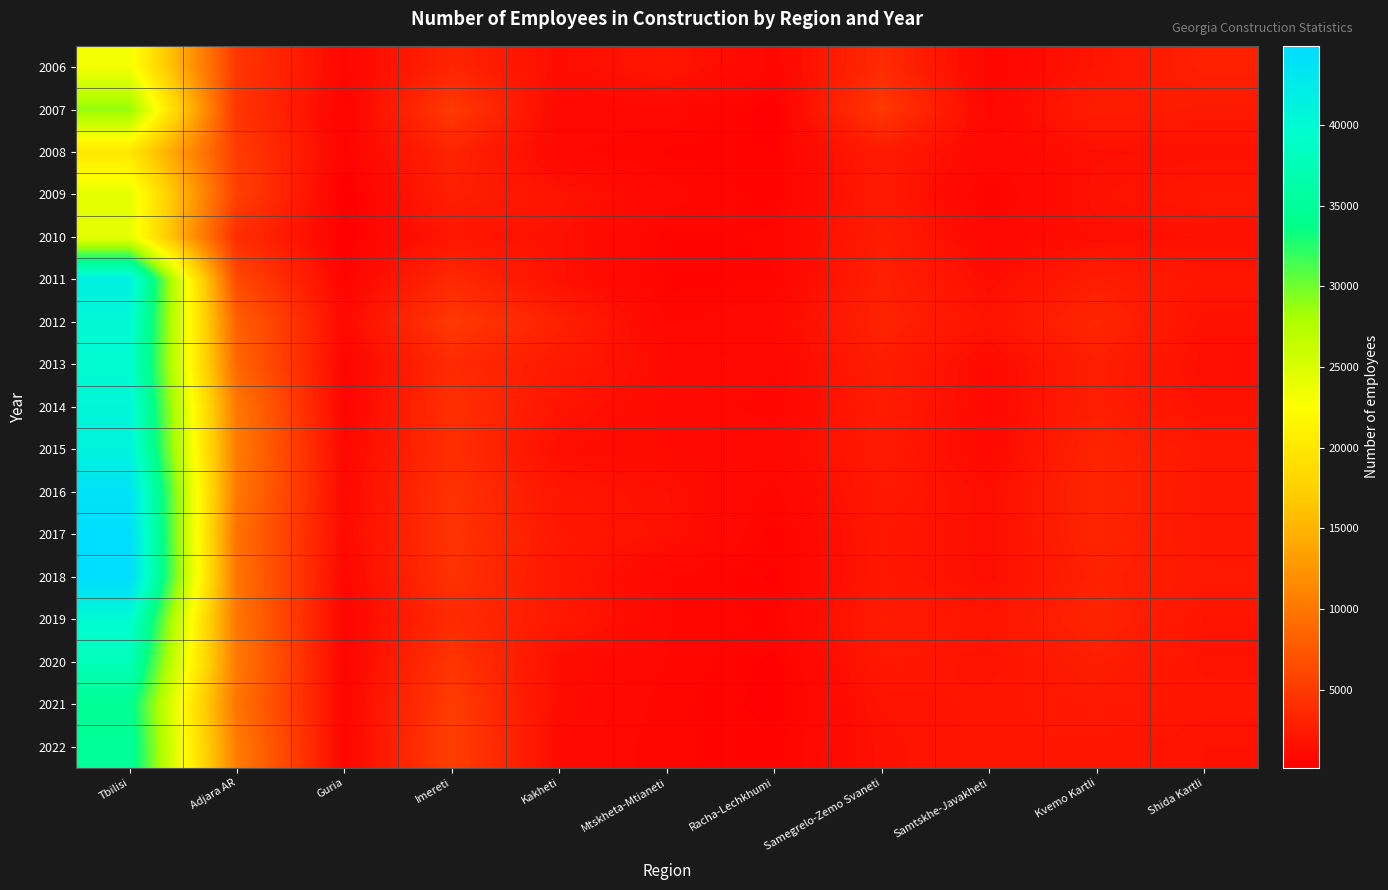

What is the greatest value displayed?

44891